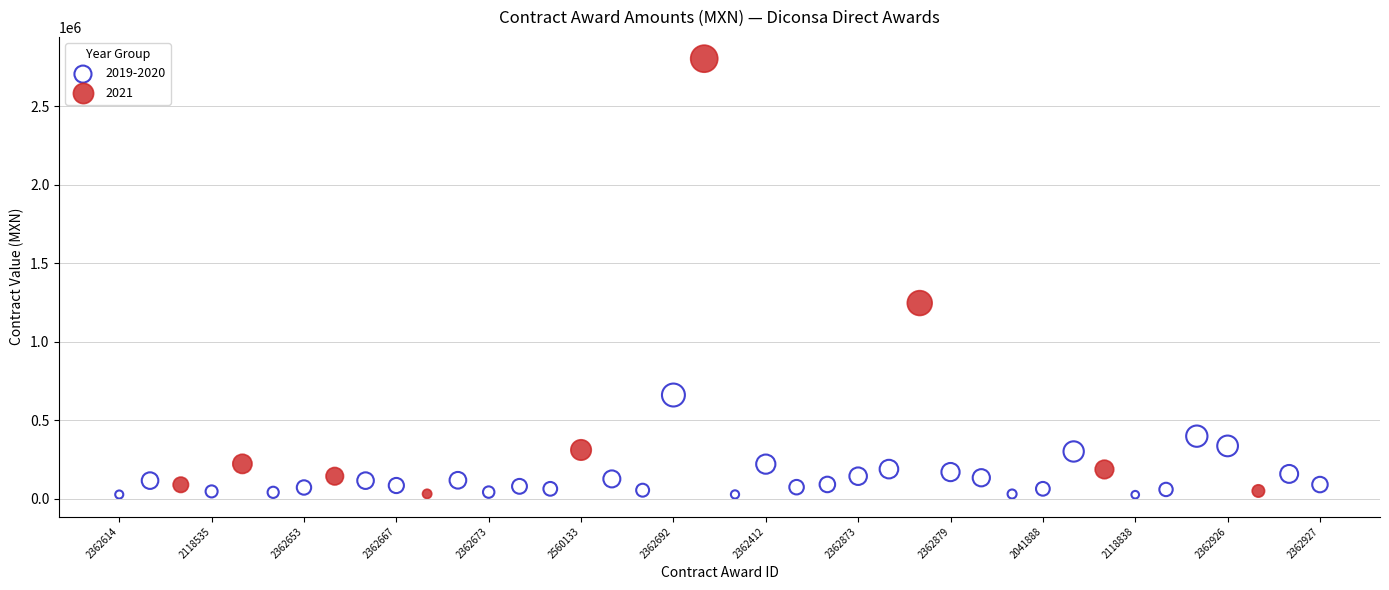

Which series reaches the maximum Y coordinate?

2021